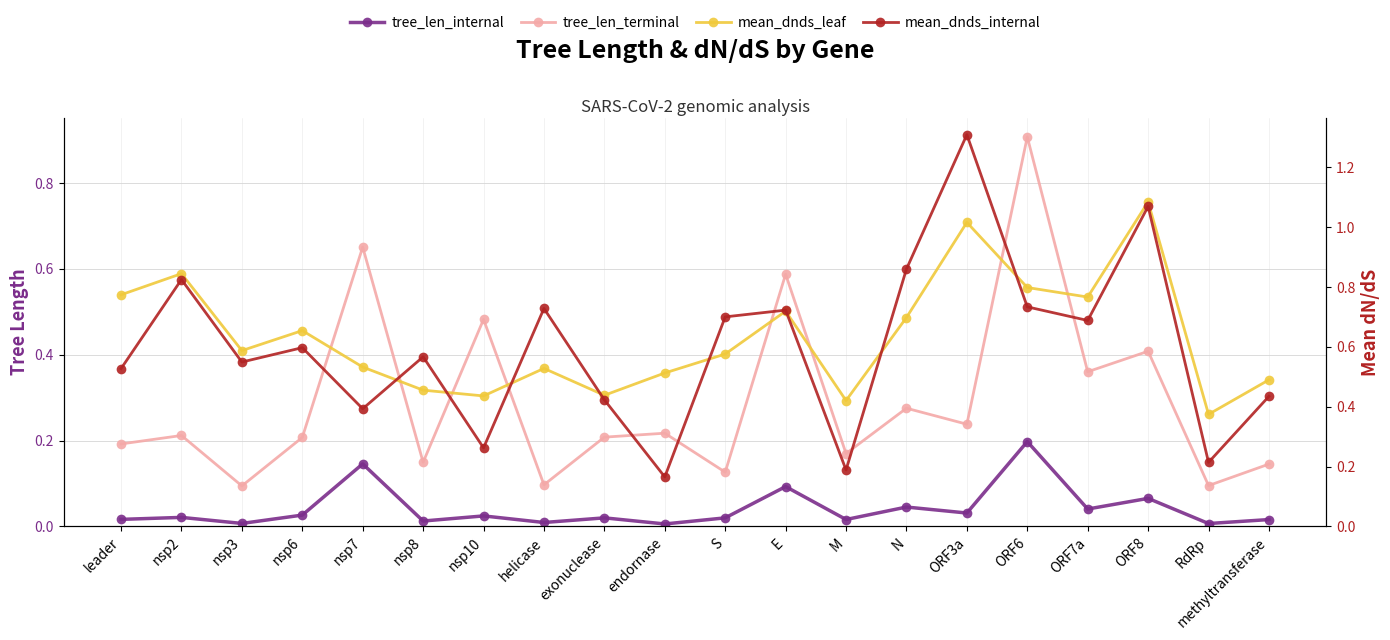

True or false: mean_dnds_leaf and mean_dnds_internal intersect in this chart.

True